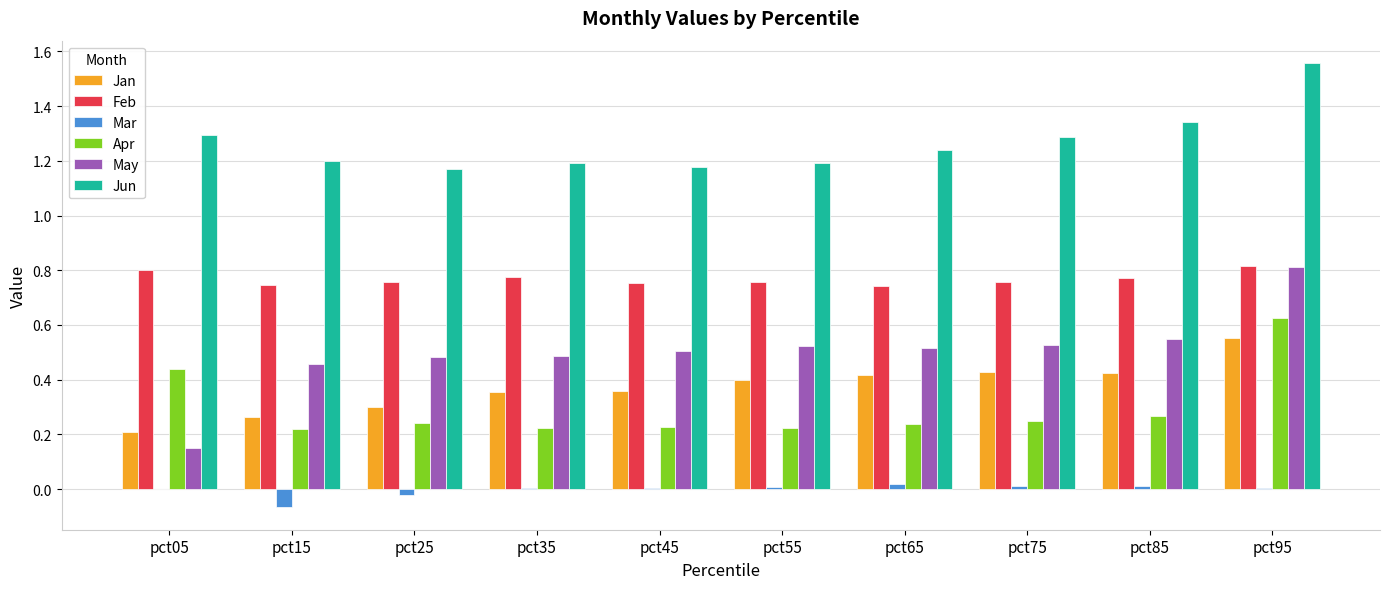

At which label does Jan reach its peak?

pct95